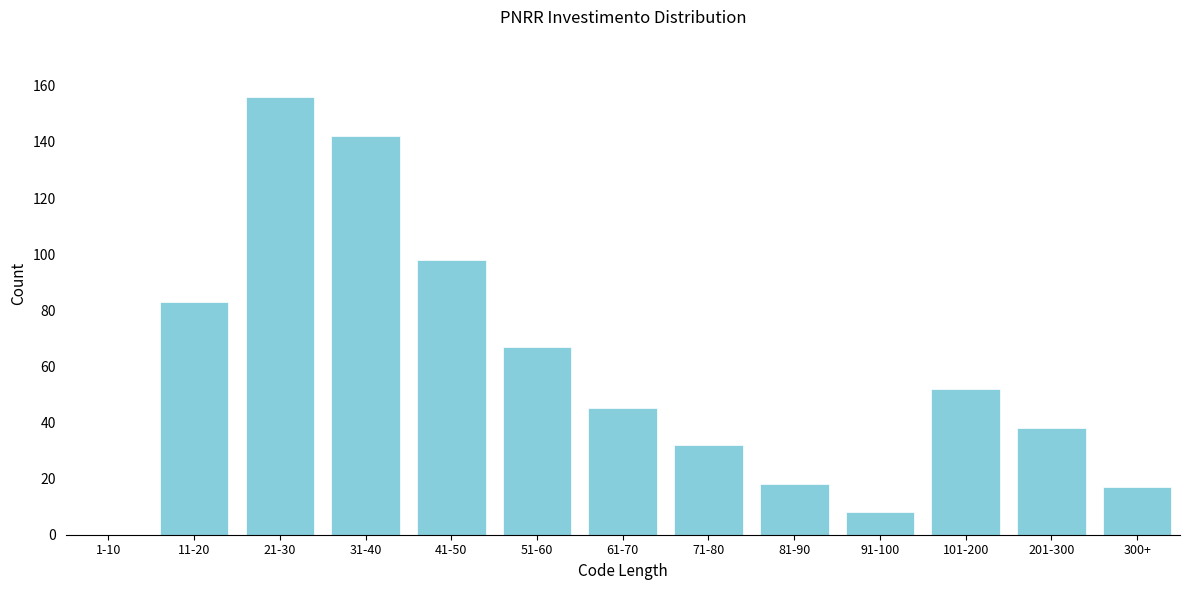

Reading right to left, what are all the values shown in this chart?

300+=17	201-300=38	101-200=52	91-100=8	81-90=18	71-80=32	61-70=45	51-60=67	41-50=98	31-40=142	21-30=156	11-20=83	1-10=0